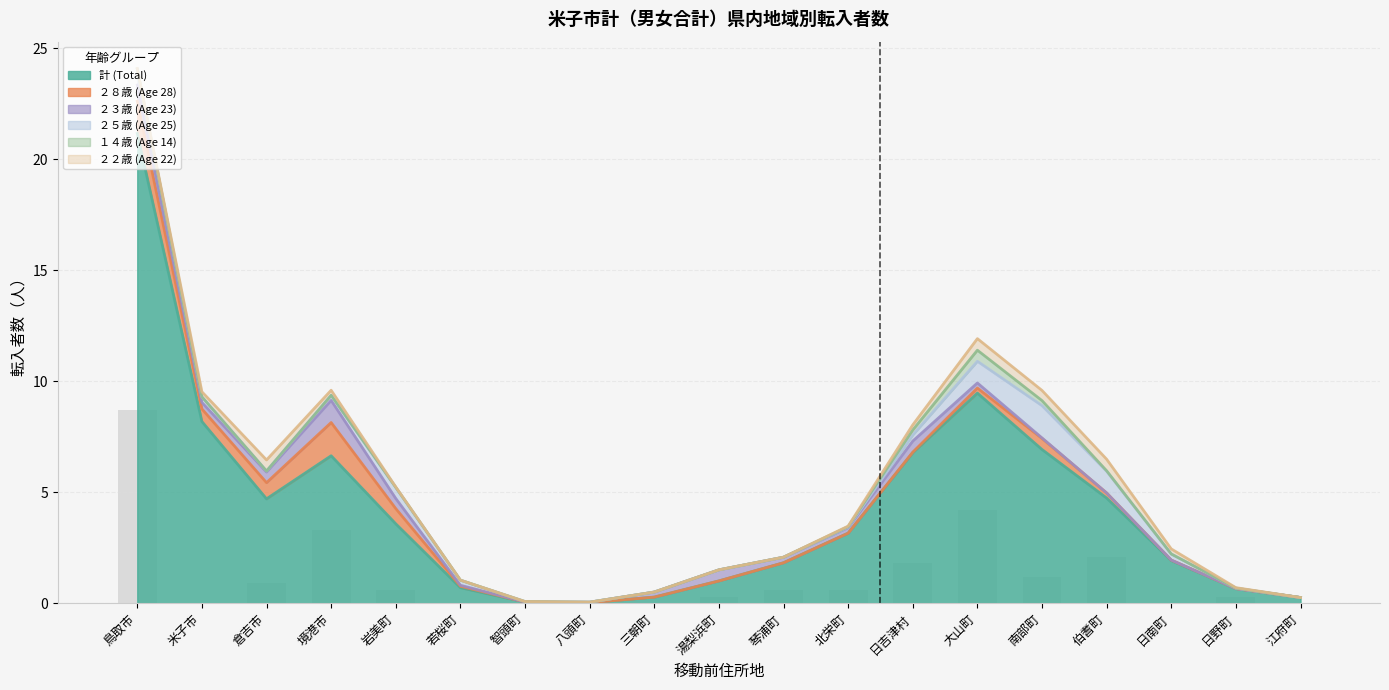

Does the chart contain any negative values?

No